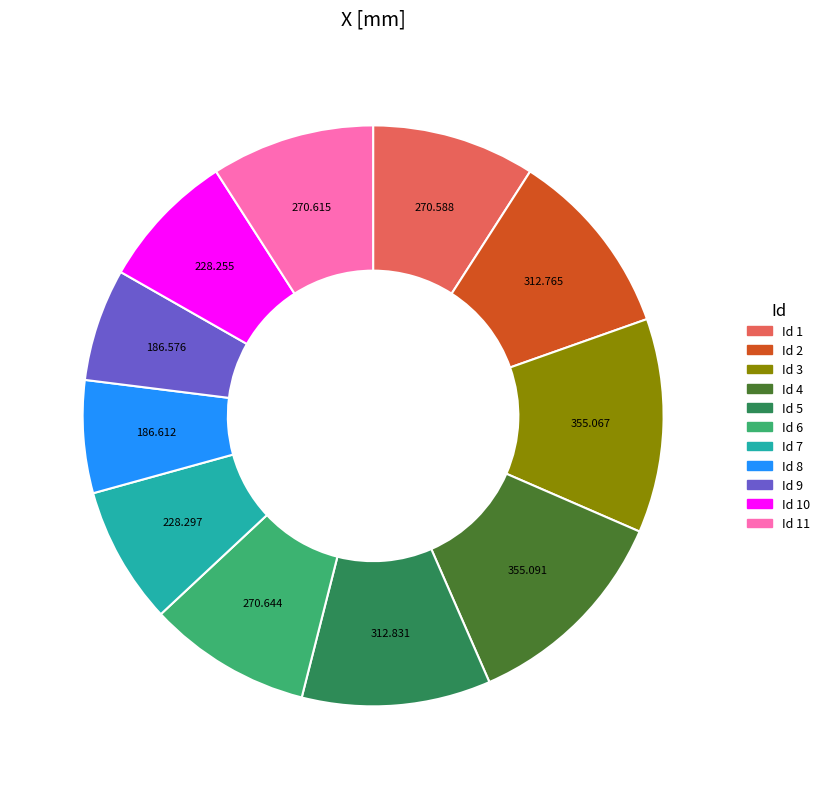

Combined, do Id 1 and Id 7 account for over 50%?

No